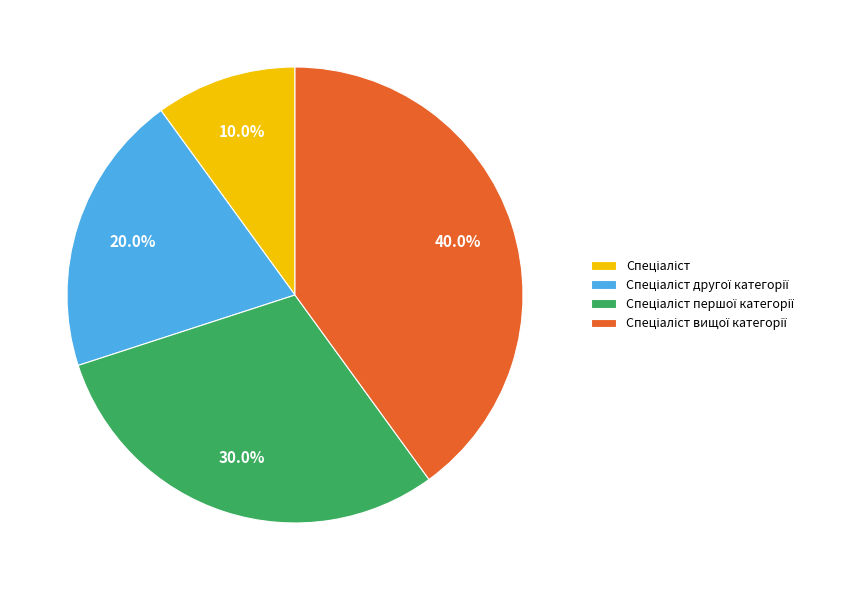

Is there a majority slice in this chart?

No